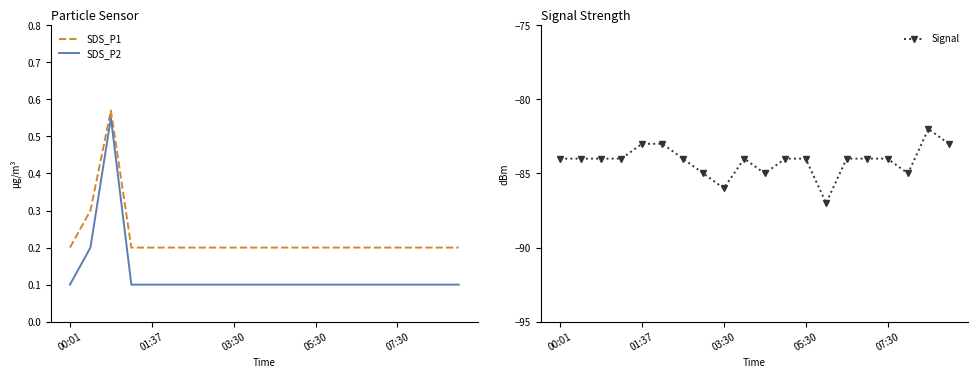

What is the total value across all series at 19?

-82.7